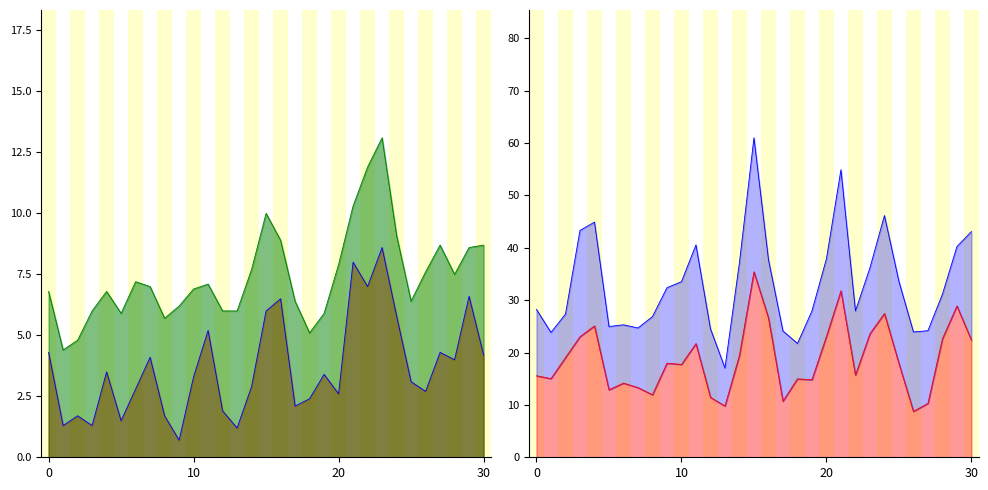

Where does the Air Temperature (AVG °C) line series first go above 7?

6